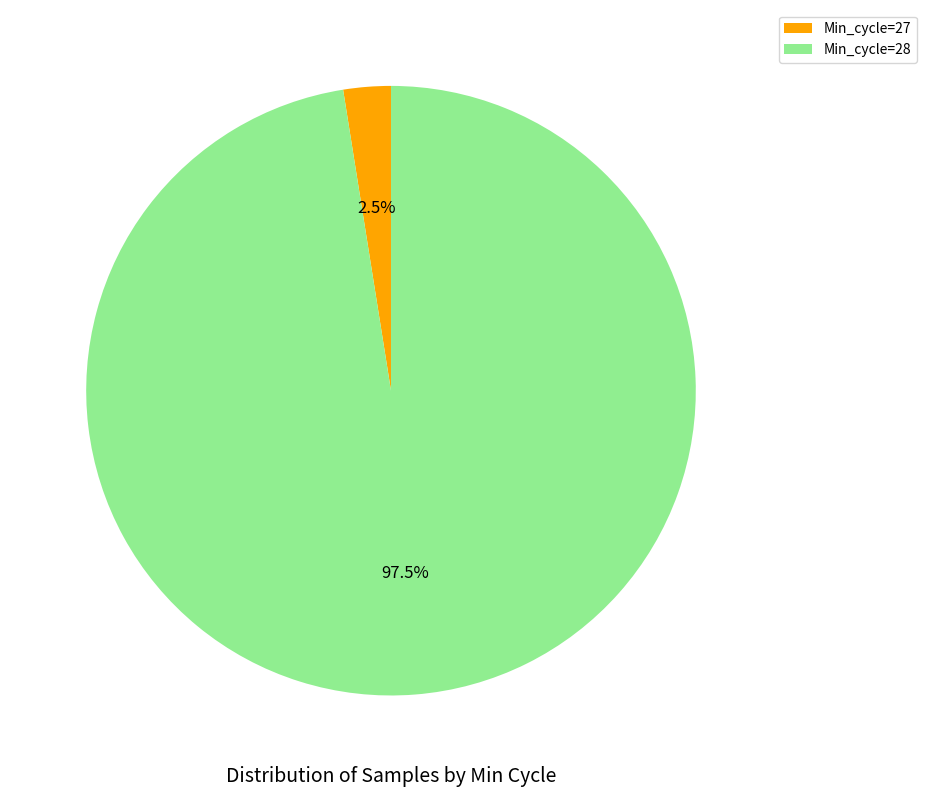

True or false: Min_cycle=27 accounts for 43% of the total.

False